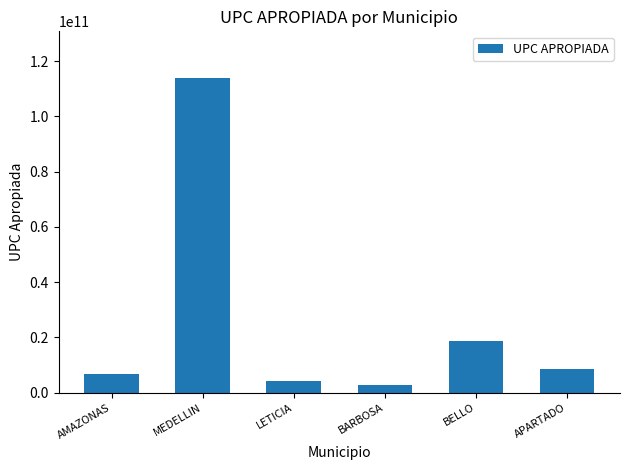

The chart shows a value of 9334021541.4 at BELLO. True or false?

False